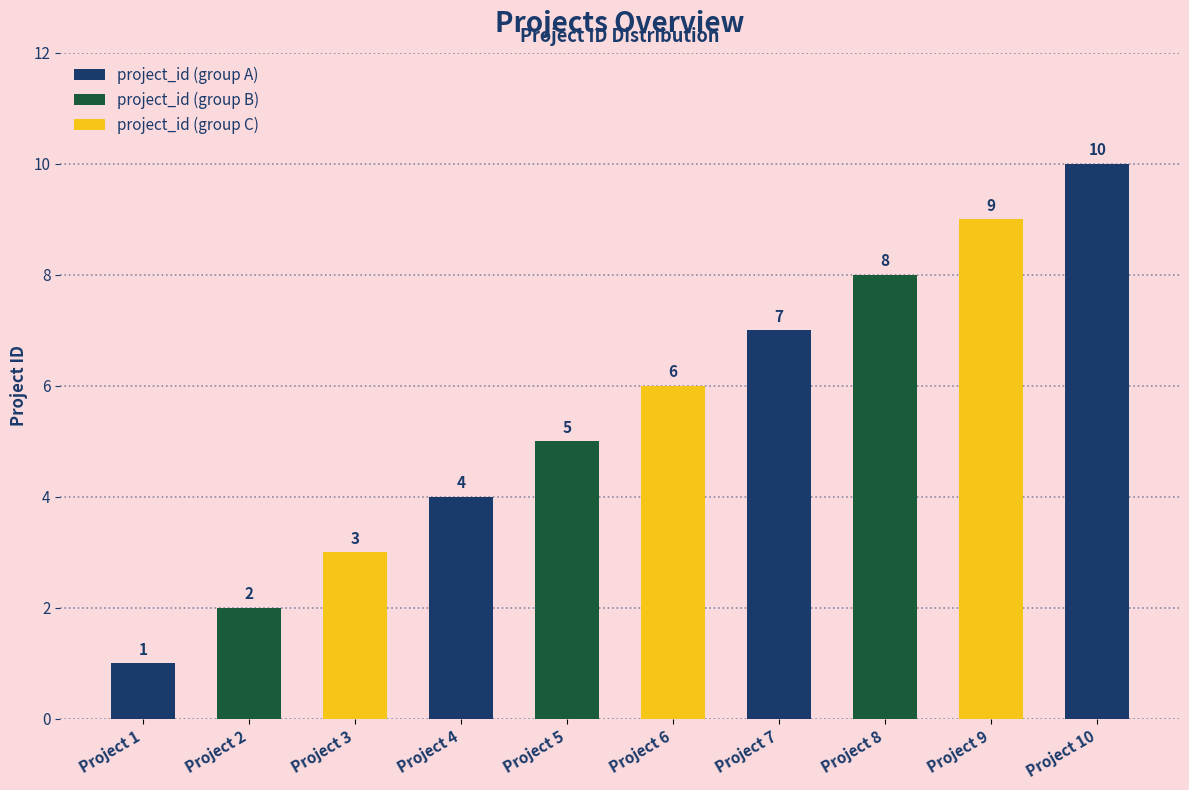

Where is the data nearest to the value 5?

Project 5